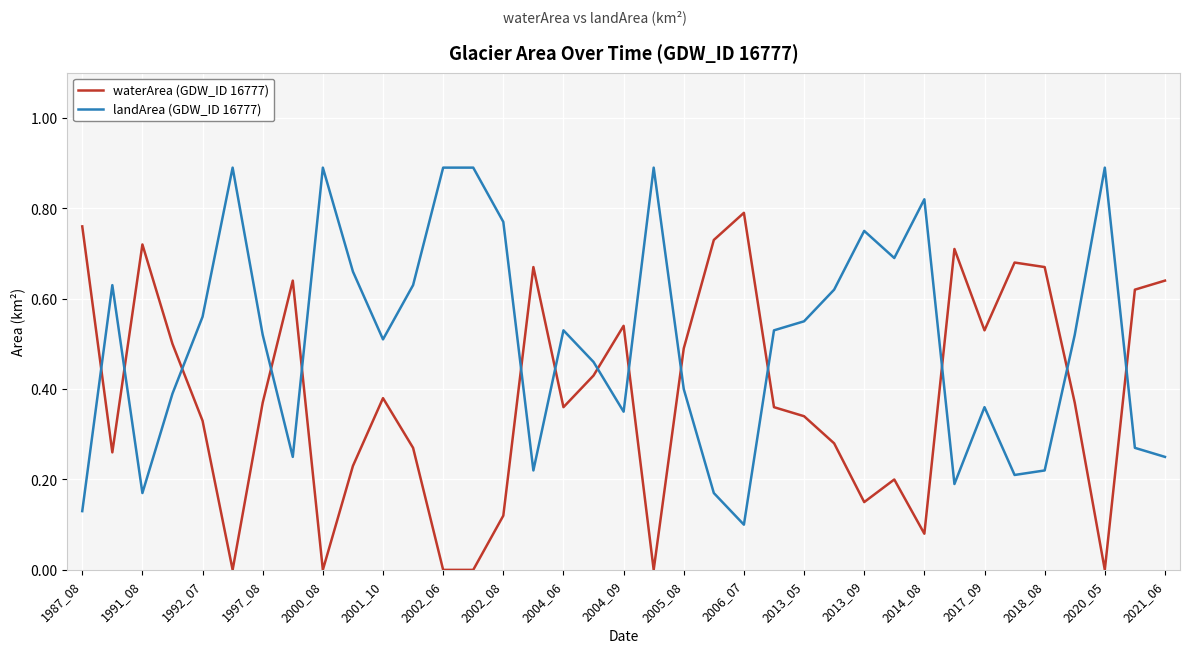

True or false: landArea (GDW_ID 16777) has more than 0 interior local peaks.

True